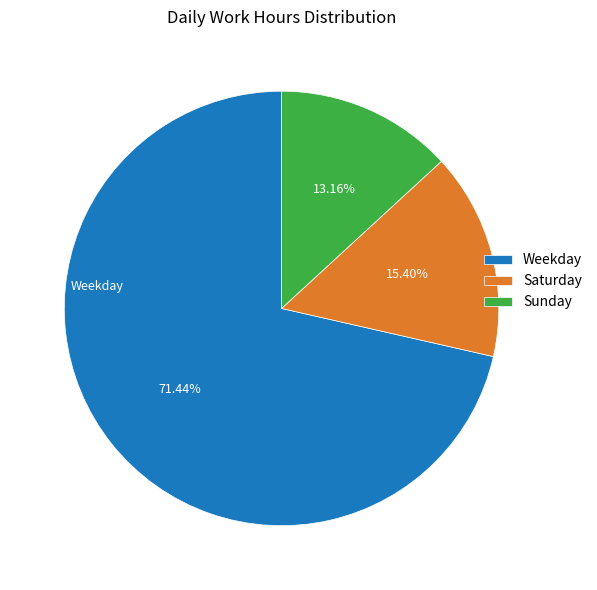

What is the largest slice in the pie chart?

Weekday